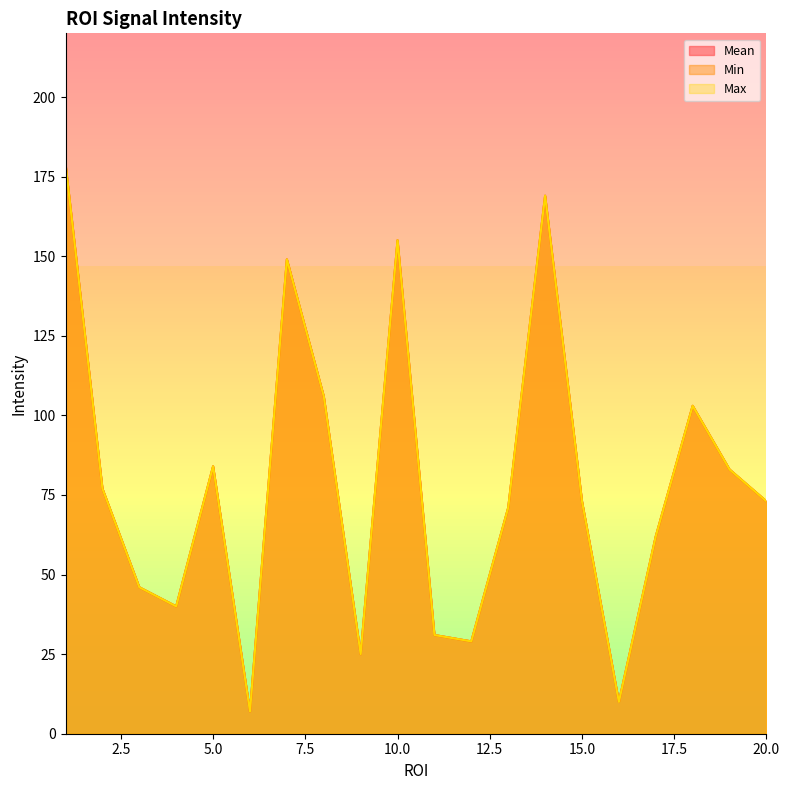

List the labels in order of Max value, smallest first.

6, 16, 9, 12, 11, 4, 3, 17, 13, 15, 20, 2, 19, 5, 18, 8, 7, 10, 14, 1